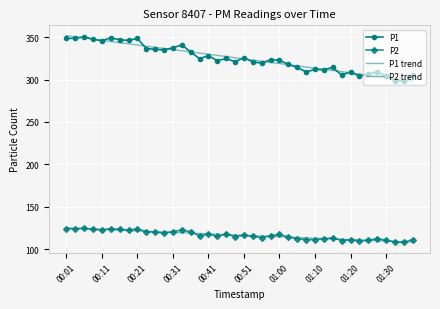

What is the sum of all P2 trend values?

4661.8